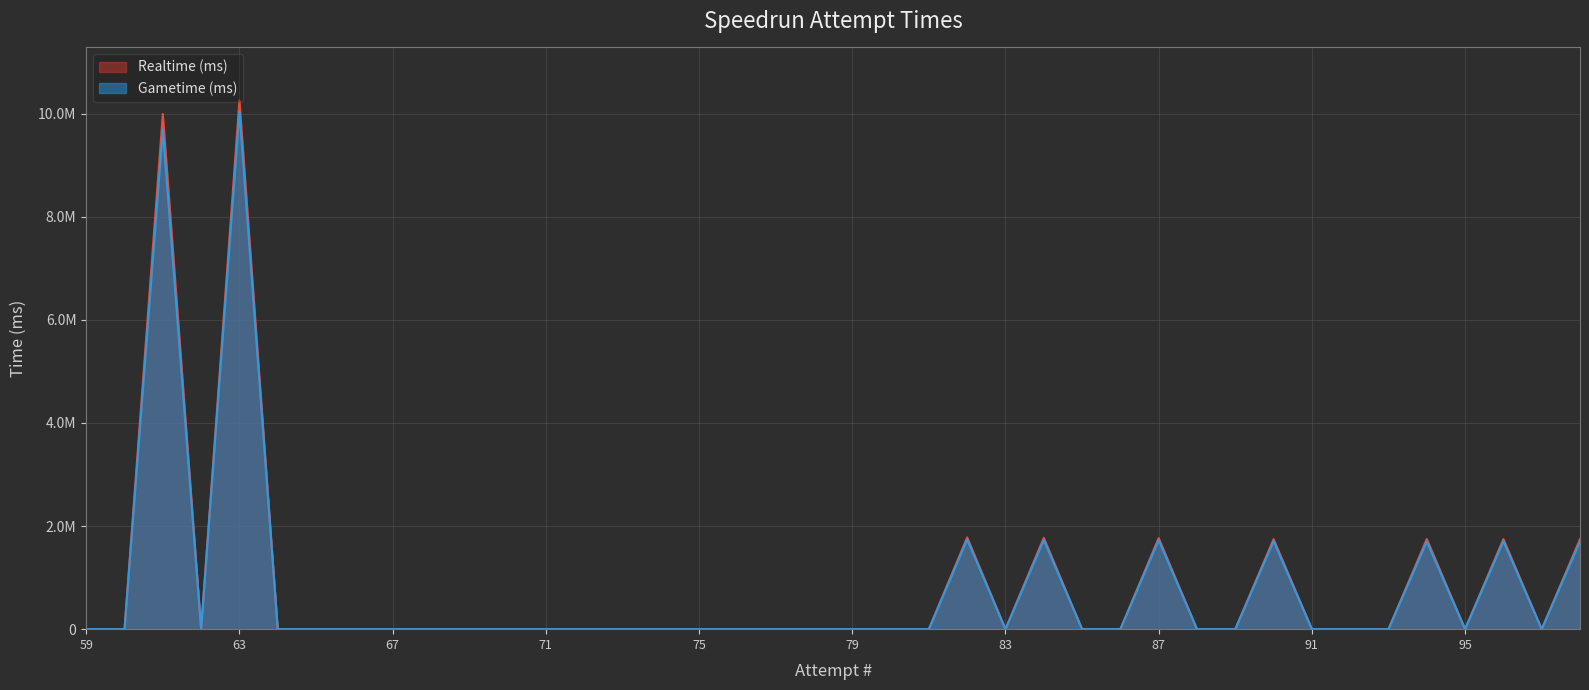

Which category has the lowest value across all series?

97